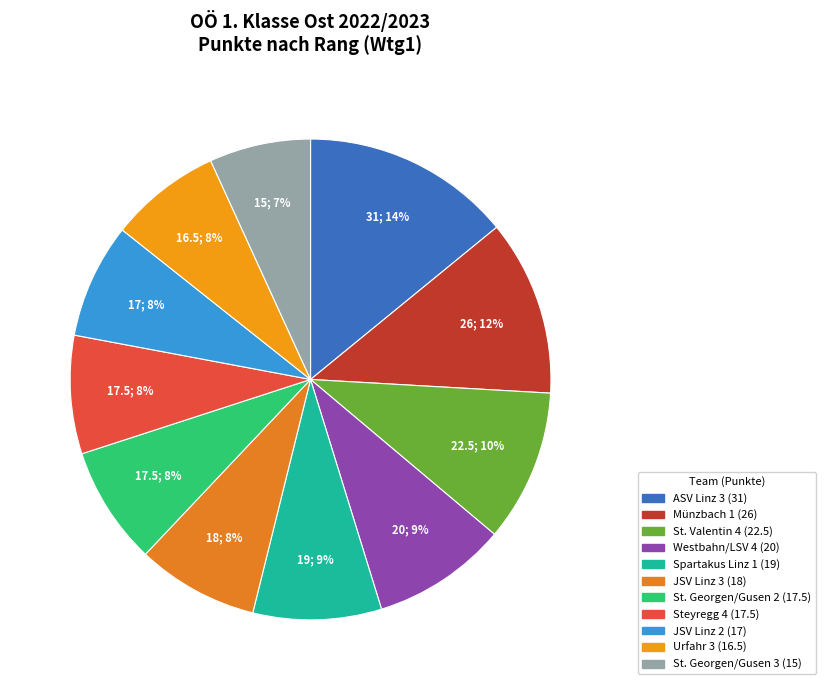

Is St. Georgen/Gusen 2 the majority of the pie?

No